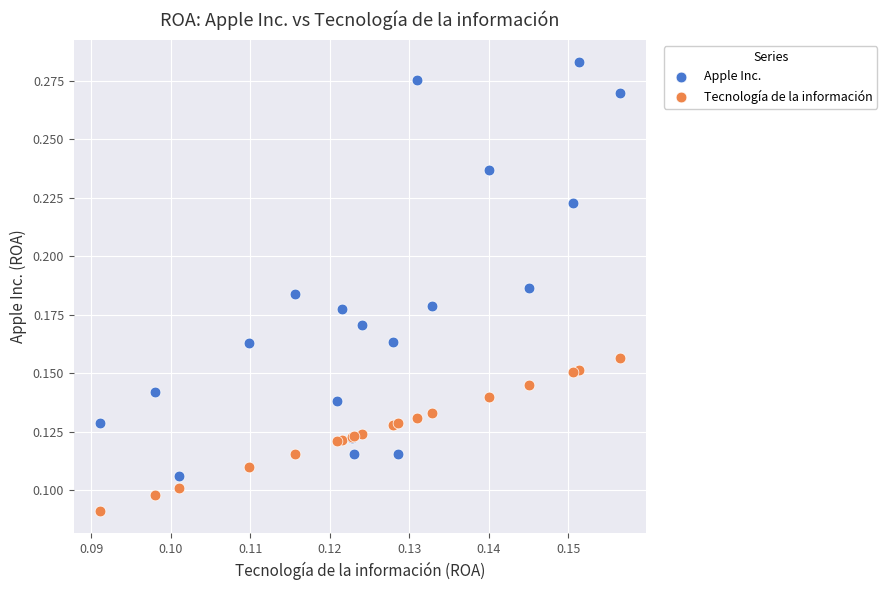

Which series has the largest Y range (max minus min)?

Apple Inc.